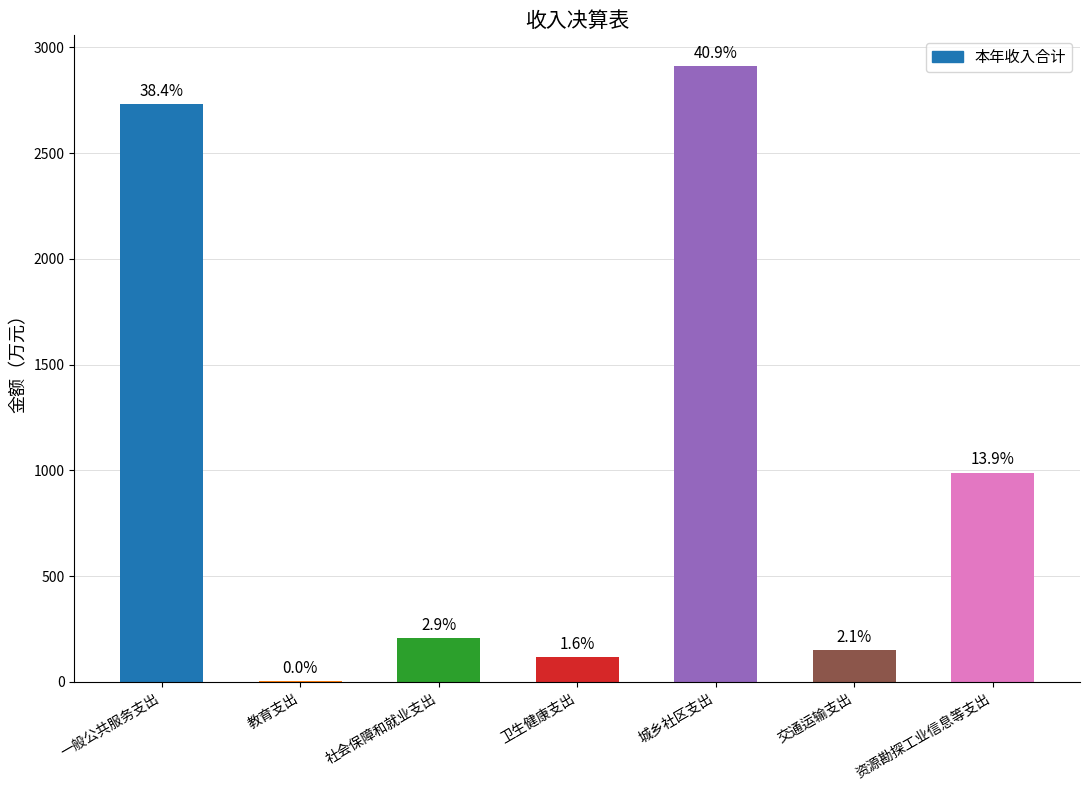

The value at 城乡社区支出 is 4866.6. True or false?

False